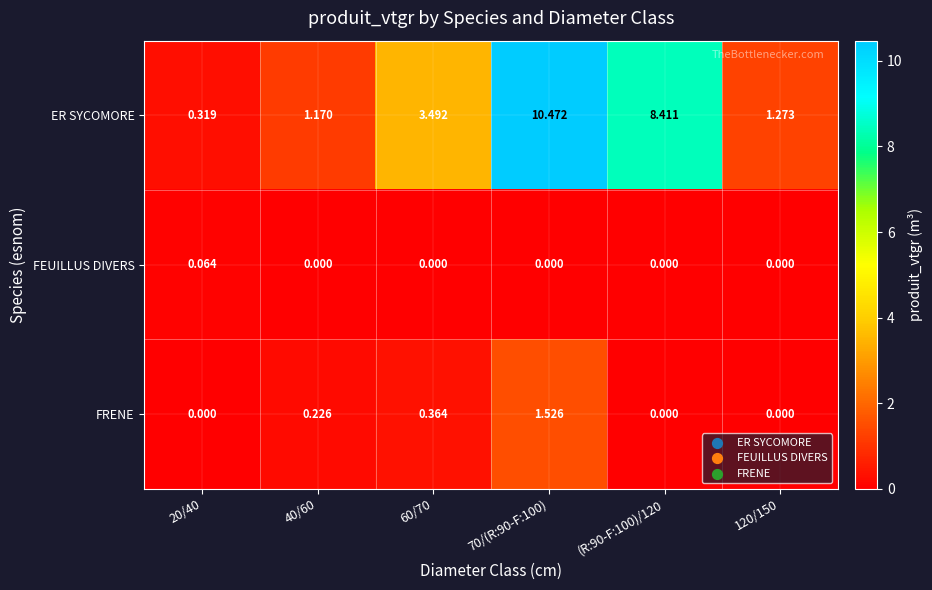

Which series changed the most between 20/40 and (R:90-F:100)/120?

ER SYCOMORE